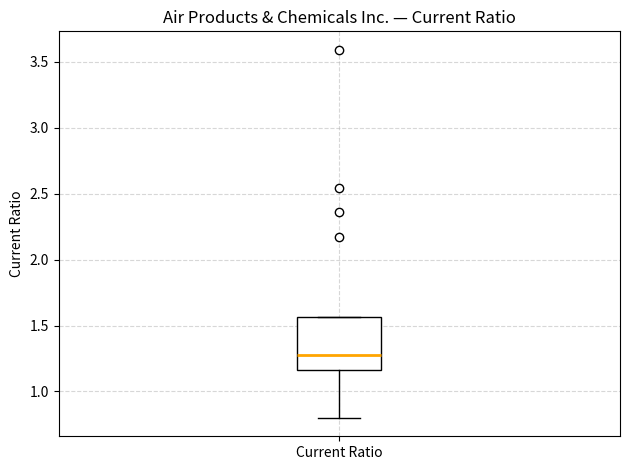

Where does the lower whisker of the box for Current Ratio end on the y-axis? The values are not printed on the chart, so give them approximately, as read against the axis.

0.80